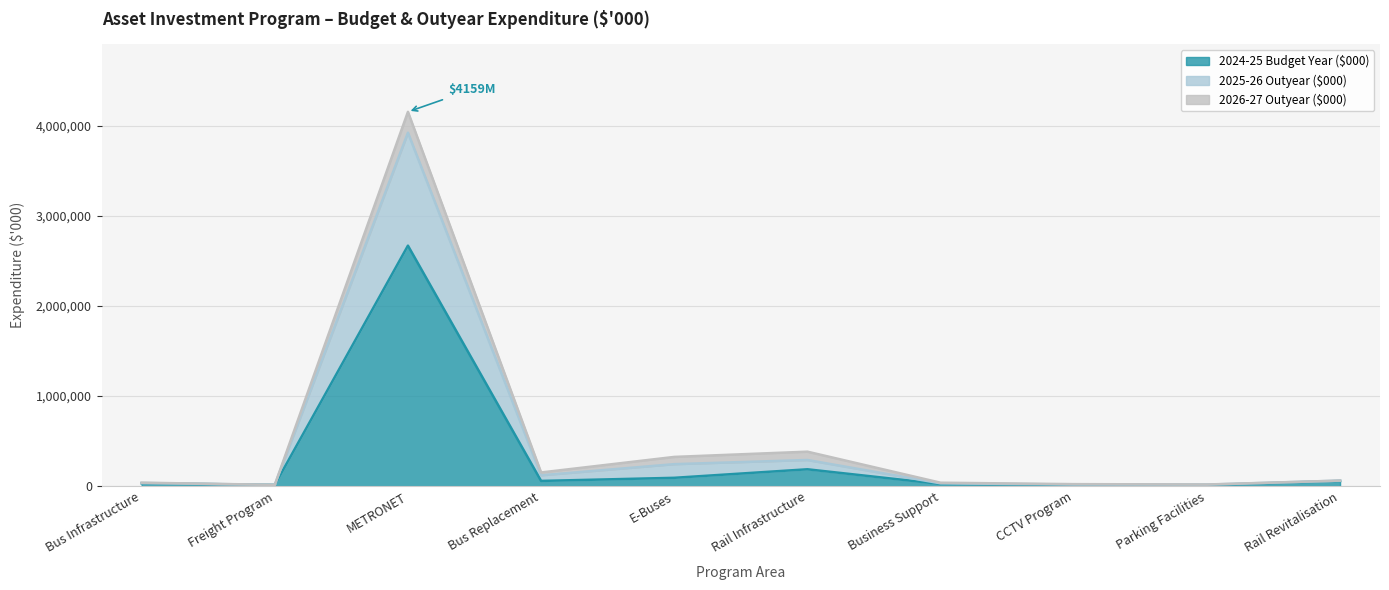

At which category is the sum across all series the highest?

METRONET